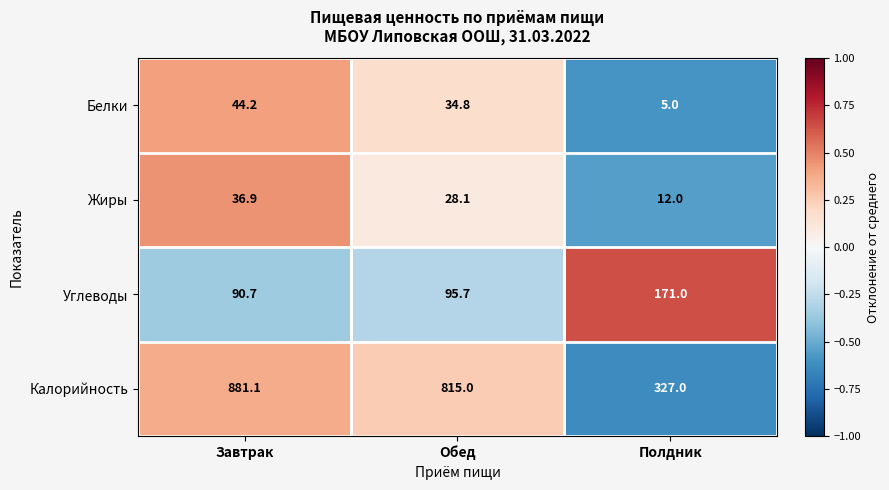

What is the total value across all series at Завтрак?

1052.9